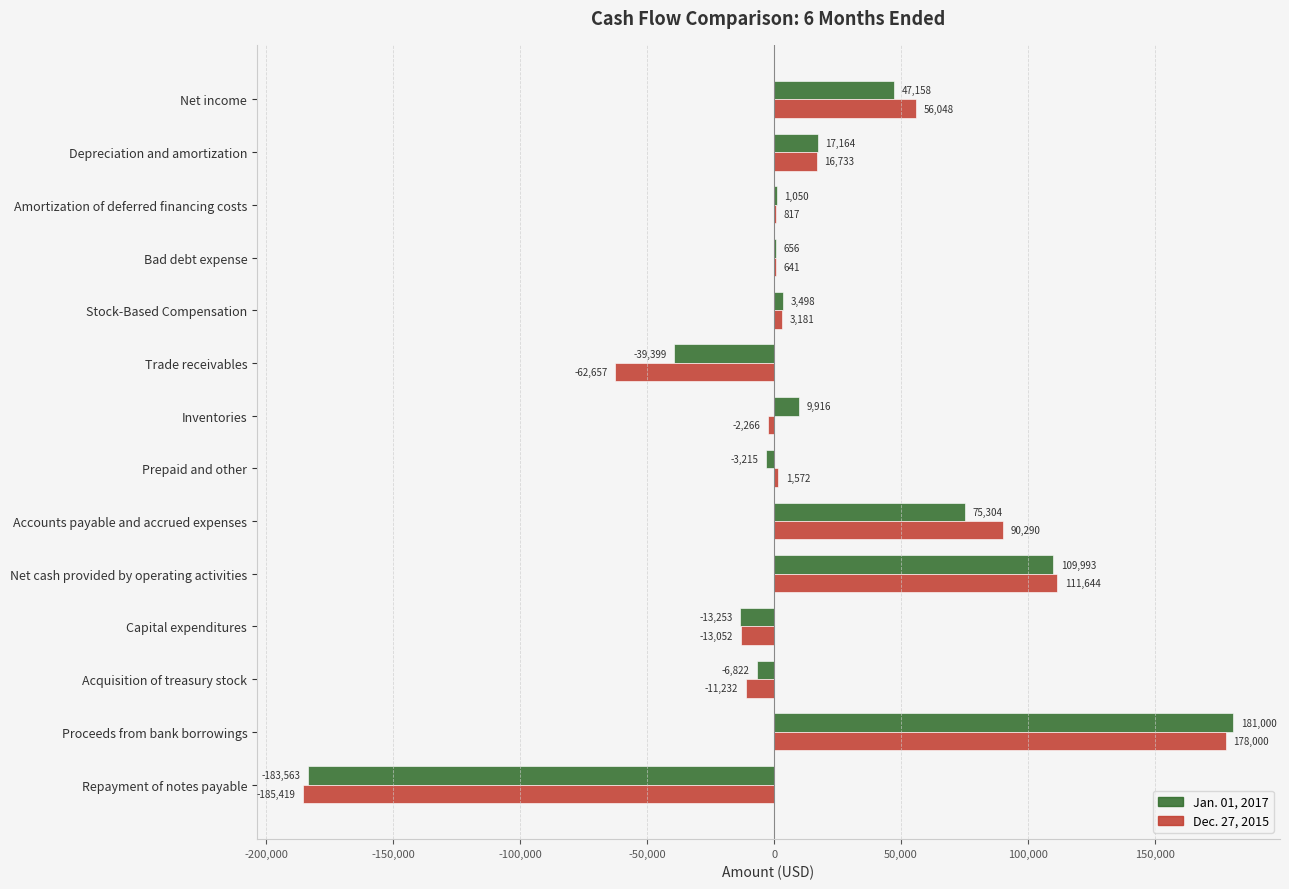

Which label corresponds to the largest value in the chart?

Proceeds from bank borrowings